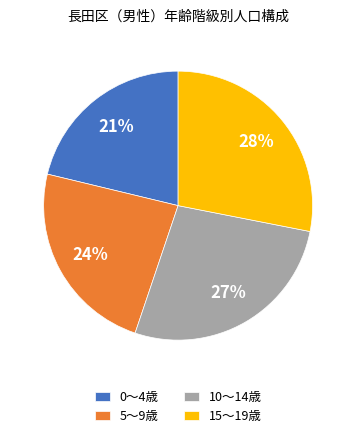

Which slice is the largest?

15～19歳